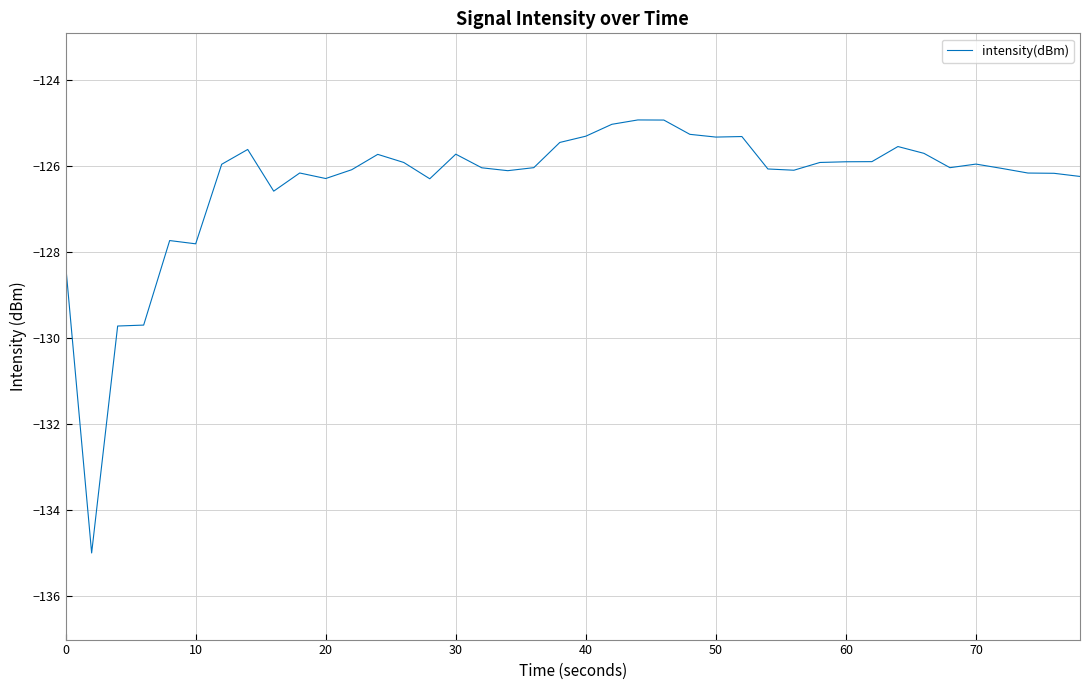

What is the average value?

-126.4